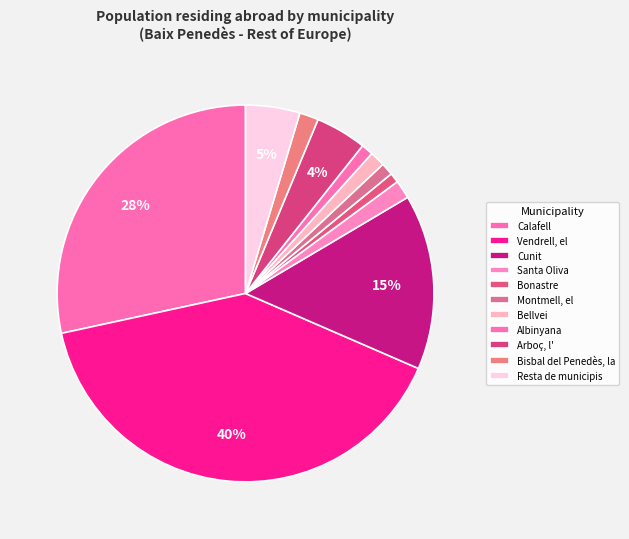

What portion of the pie excludes Santa Oliva?

98.4%